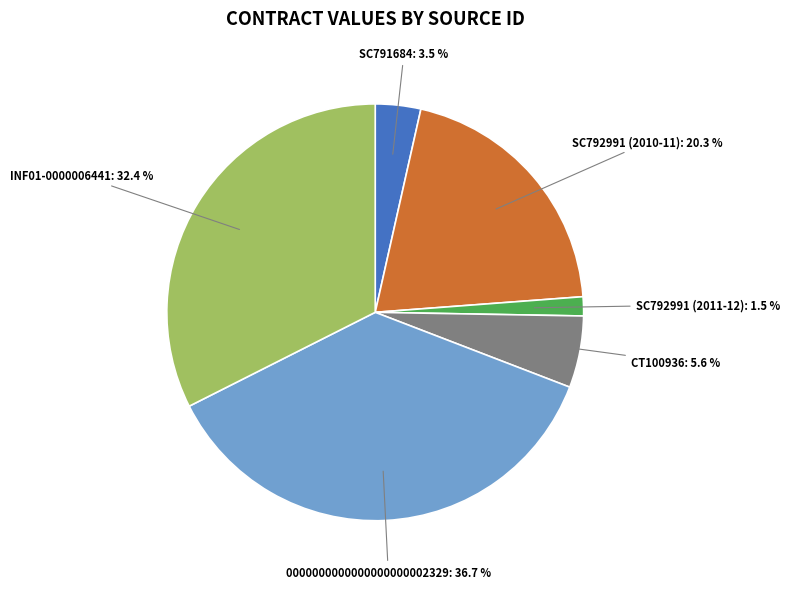

Is there any slice that represents more than half of the pie?

No